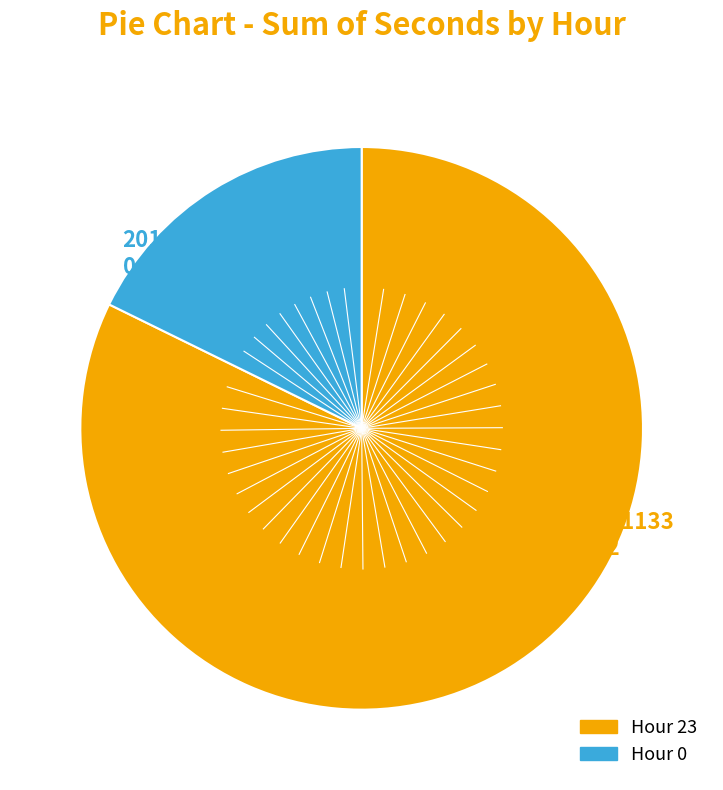

Is there a majority slice in this chart?

Yes